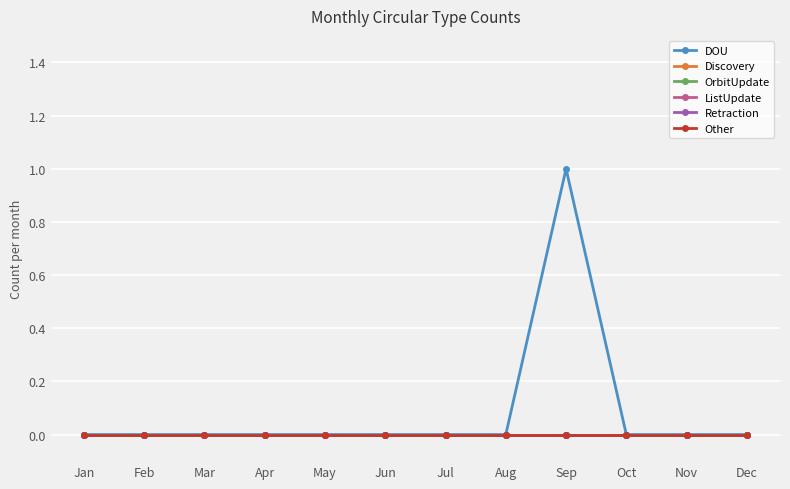

True or false: DOU and Discovery cross at least once.

False